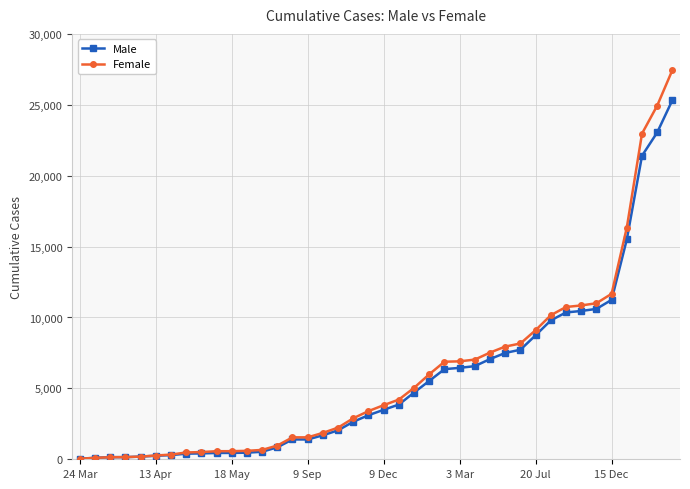

What is the highest value of the Male series?

25330.1